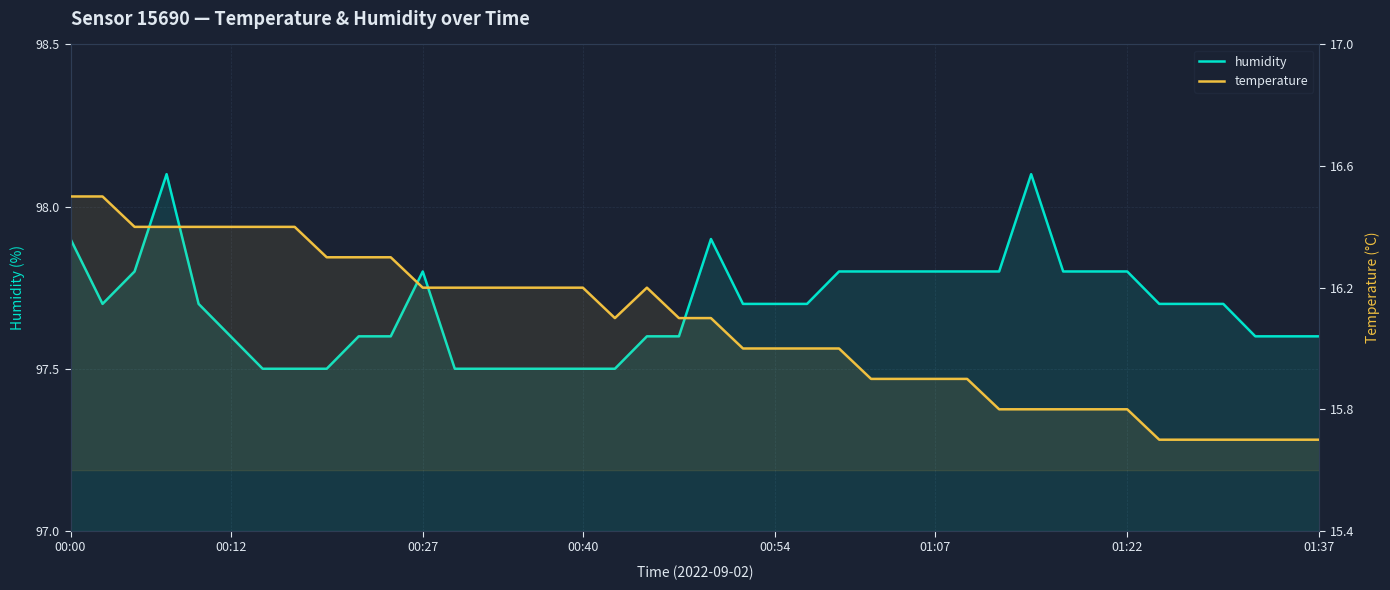

Does the chart display data point markers on the line(s)?

No